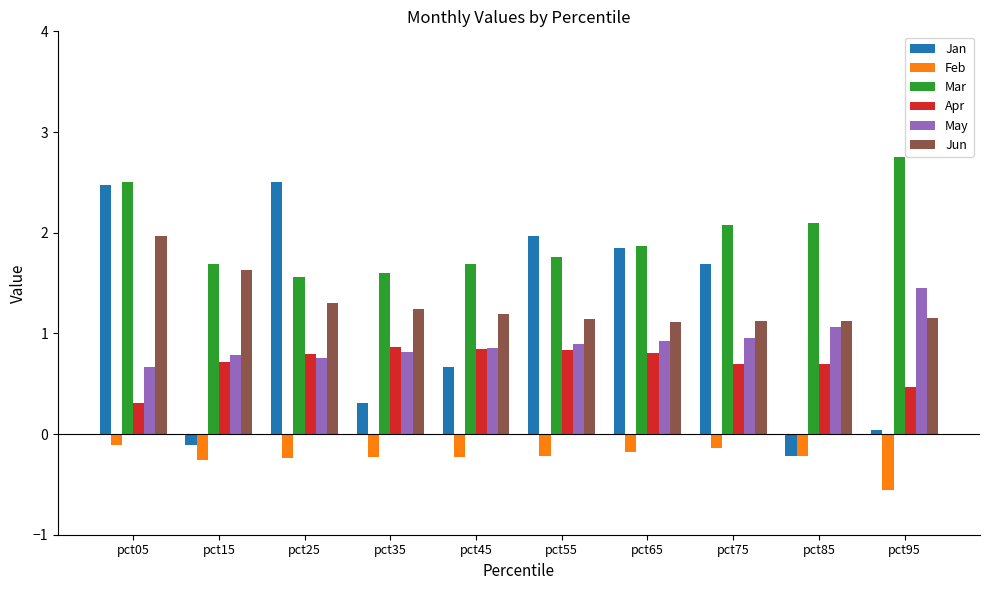

Is the value of Apr at pct15 greater than the value of Mar at pct95?

No